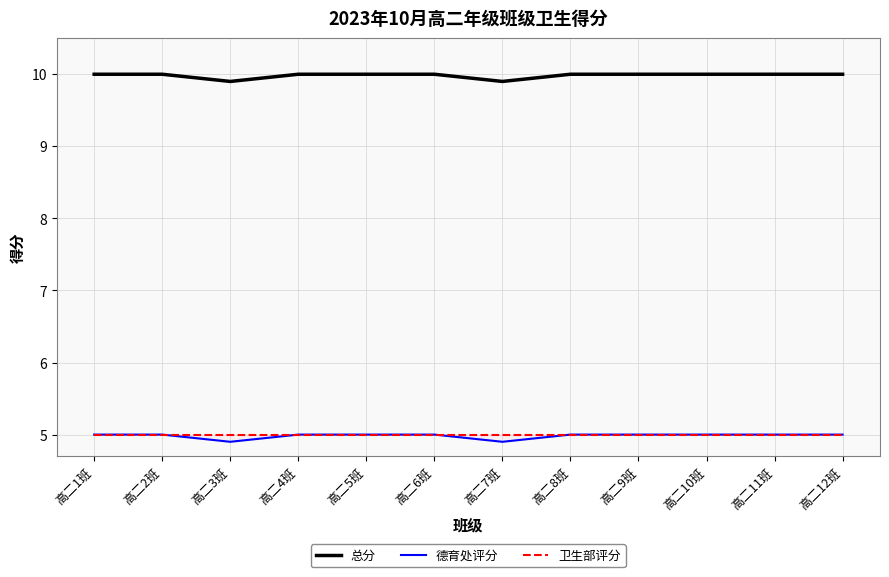

At which category does the chart reach its minimum across all series?

高二3班